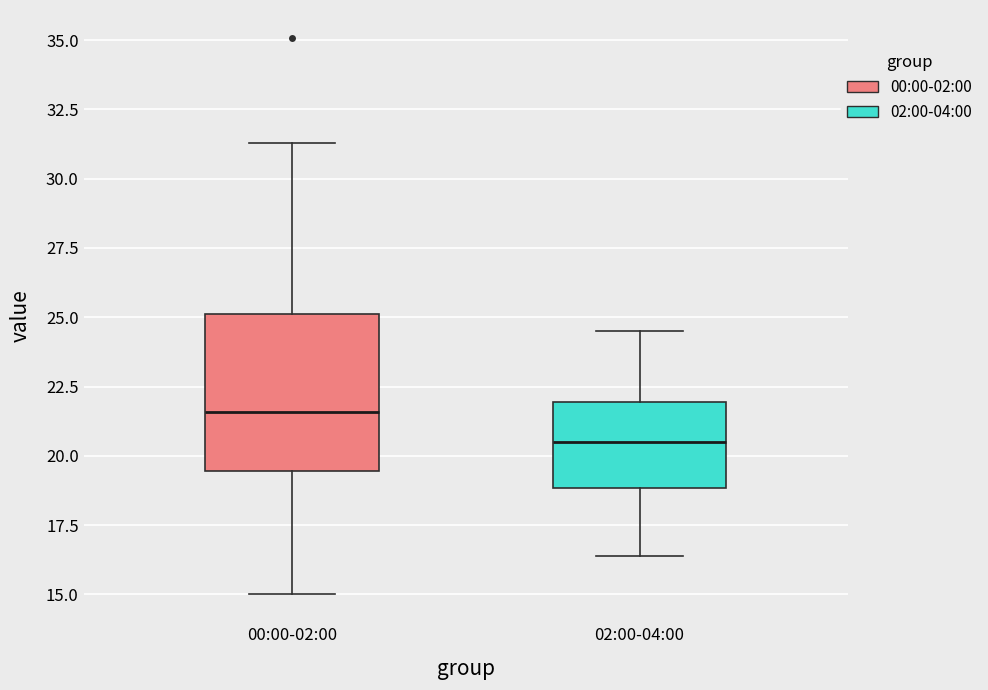

Reading left to right, transcribe this box plot: for each box, give where its median line is, the range the box spans, and where its two whiskers end, as read against the y-axis. The values are not printed on the chart, so give them approximately, as read against the axis.

00:00-02:00: median 21.5, box 19.5 to 25.0, whiskers 15.0 to 31.5
02:00-04:00: median 20.5, box 19.0 to 22.0, whiskers 16.5 to 24.5